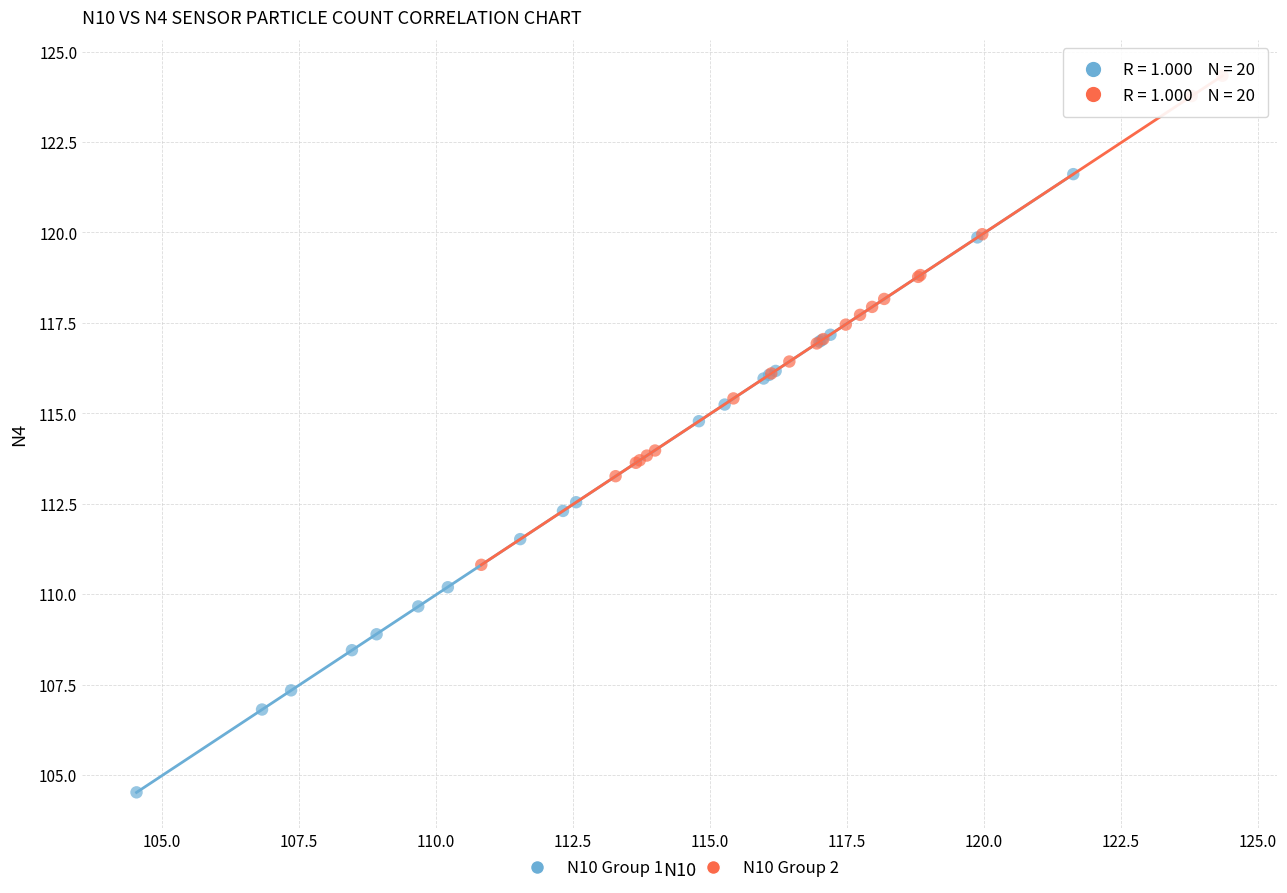

What are all the series names shown in the legend?

N10 Group 1, N10 Group 2